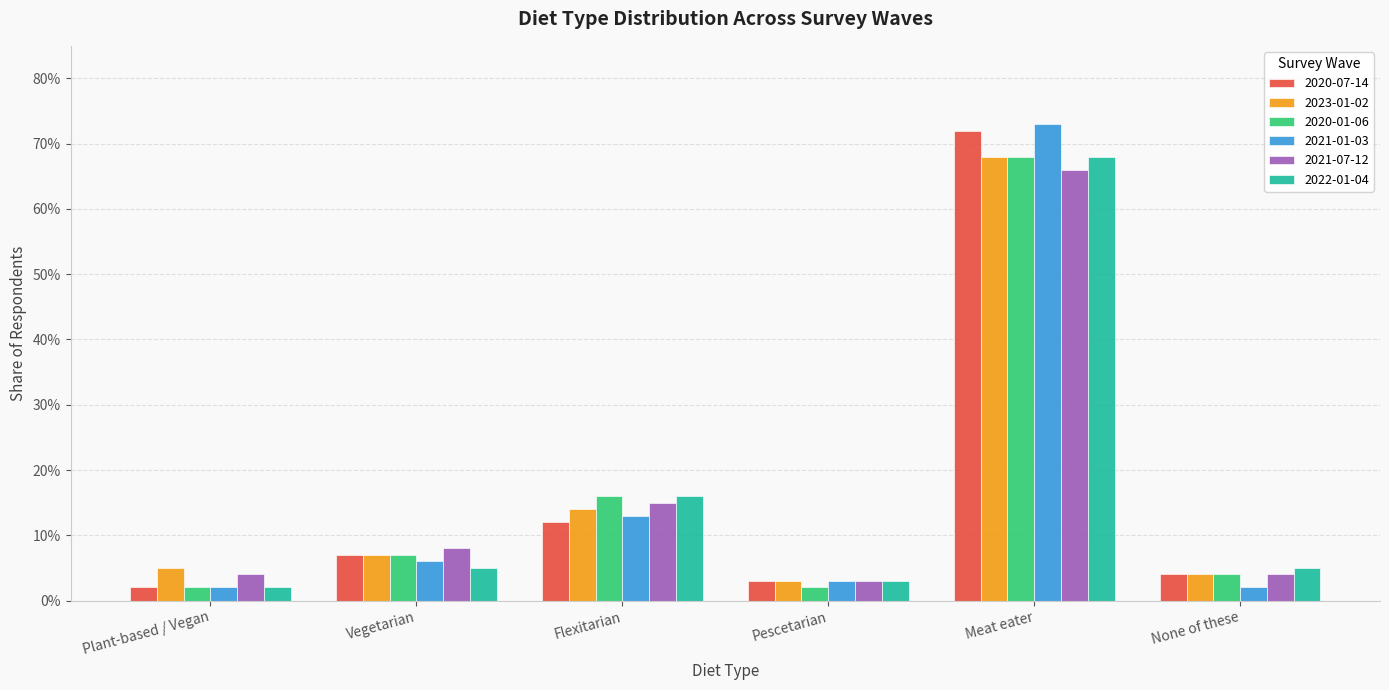

Does the chart contain any negative values?

No